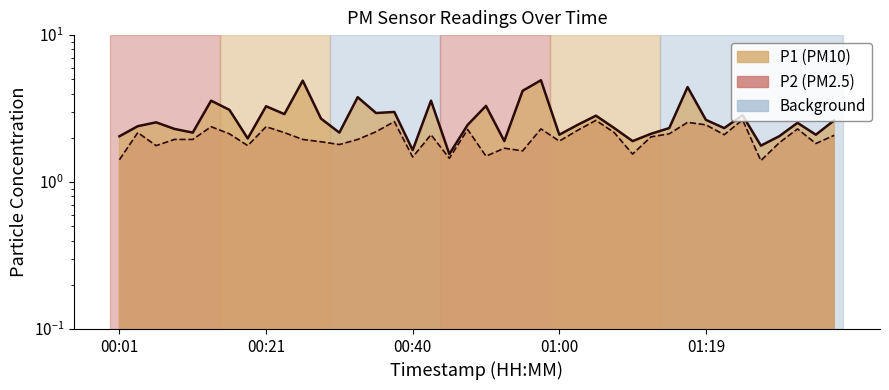

Is it true that P1 equals 2.9 at 00:23?

True